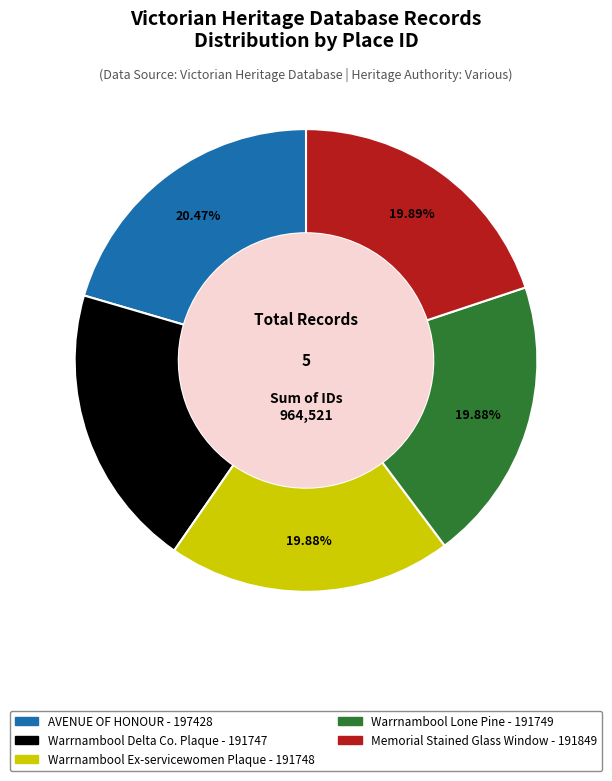

Is there any slice that represents more than half of the pie?

No